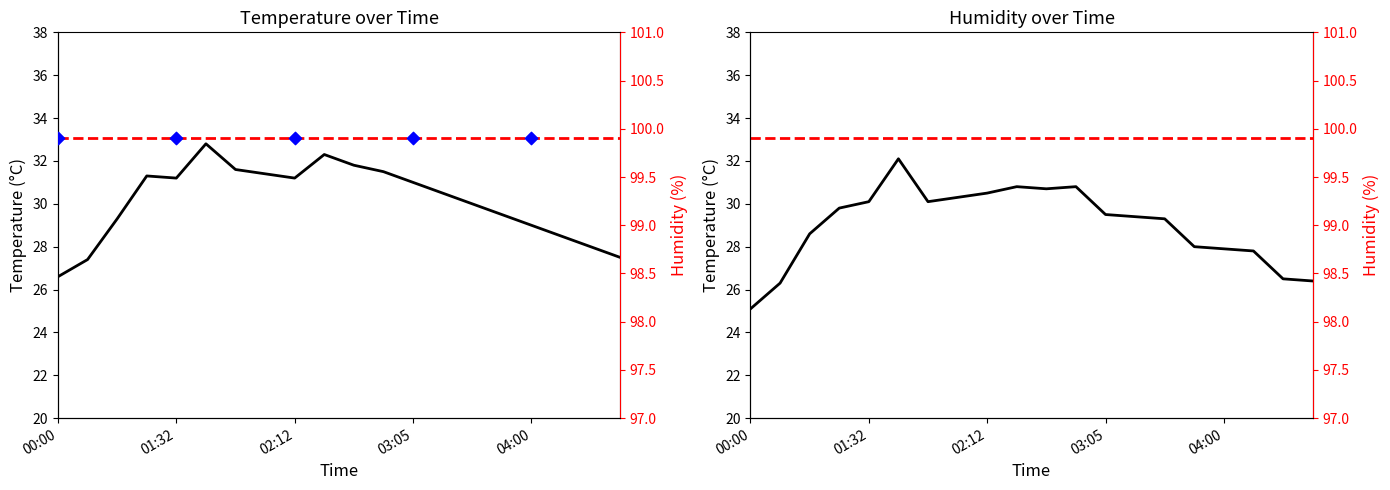

What is the change in value from 02:38 to 04:45?

-4.3